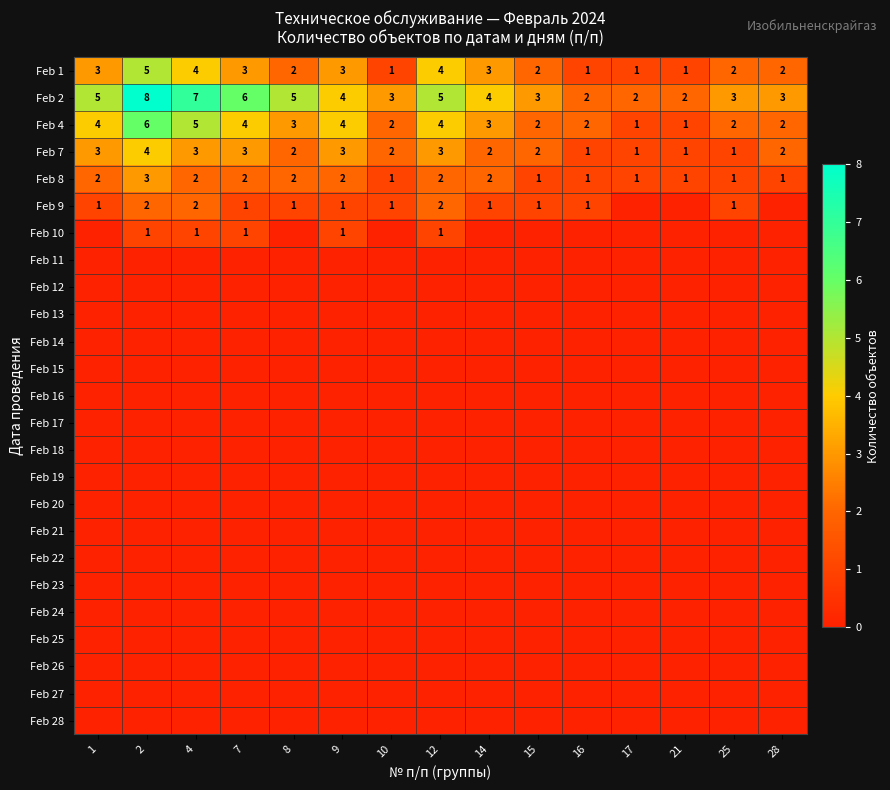

What is the sum of all Feb 1 values?

37